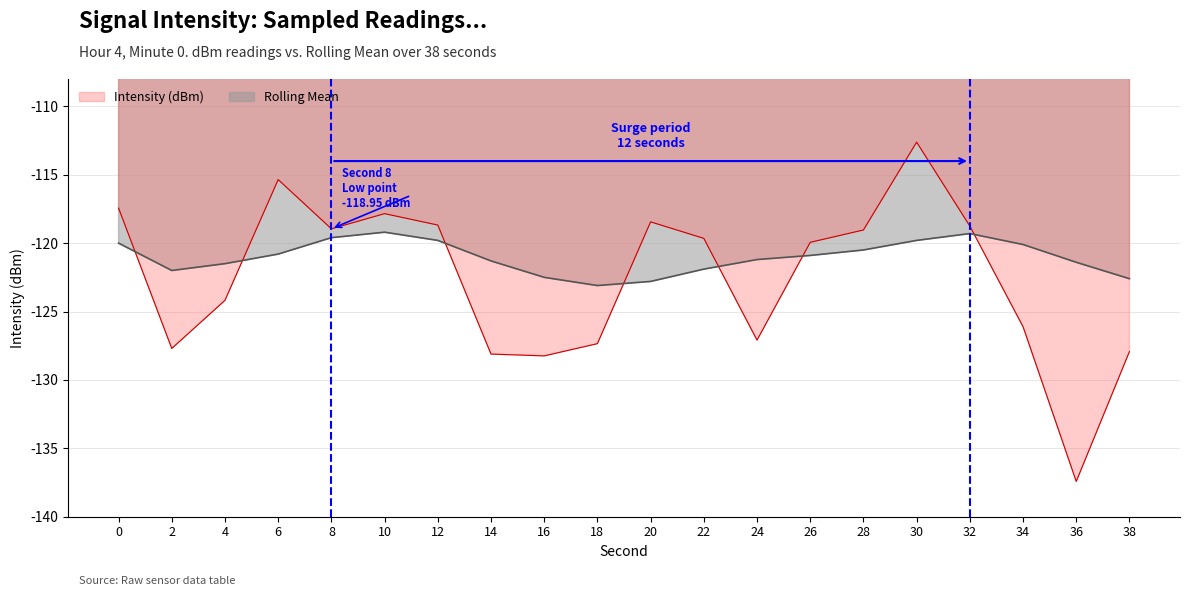

True or false: Rolling Mean and Intensity (dBm) cross at least once.

True